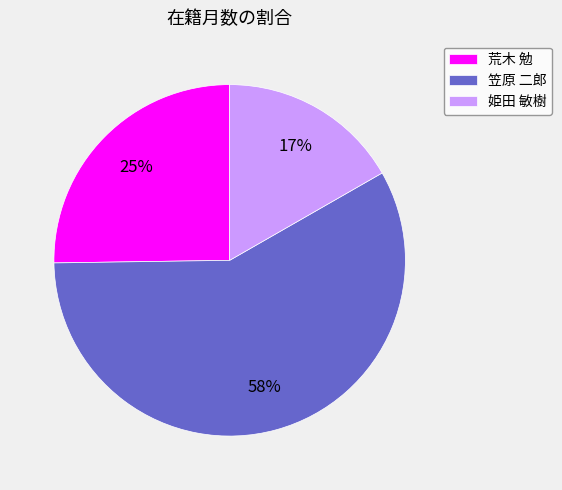

True or false: 笠原 二郎 accounts for 64% of the total.

False